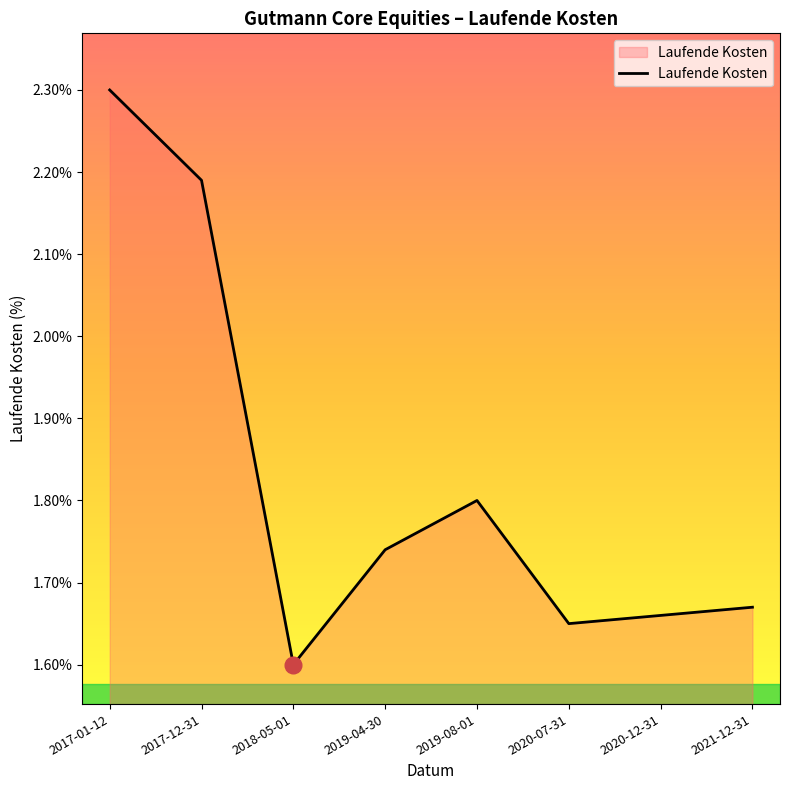

At which label is the value closest to 1?

2018-05-01